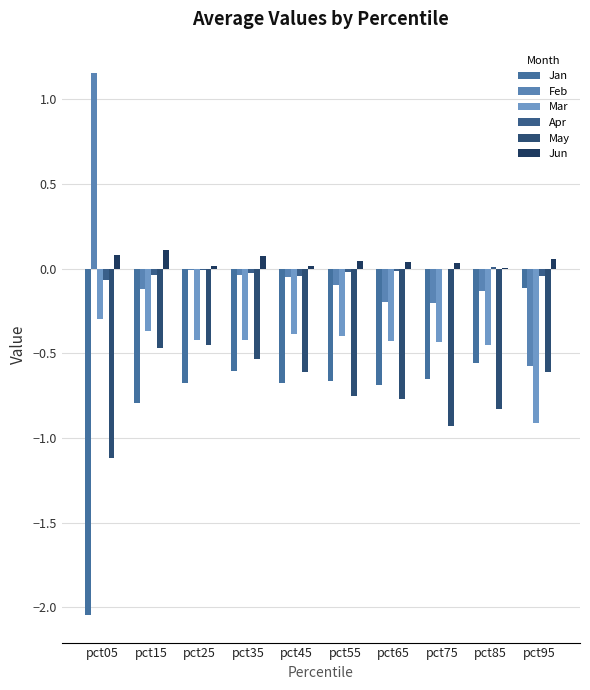

Are the bars horizontal?

No